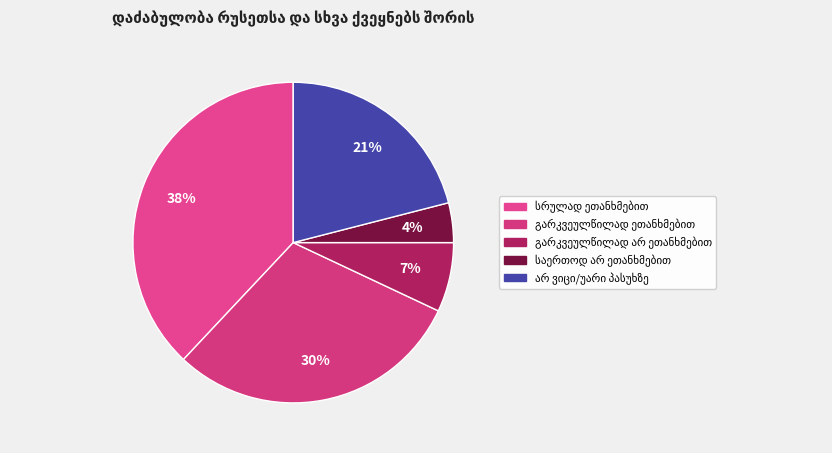

How many segments does this pie chart have?

5